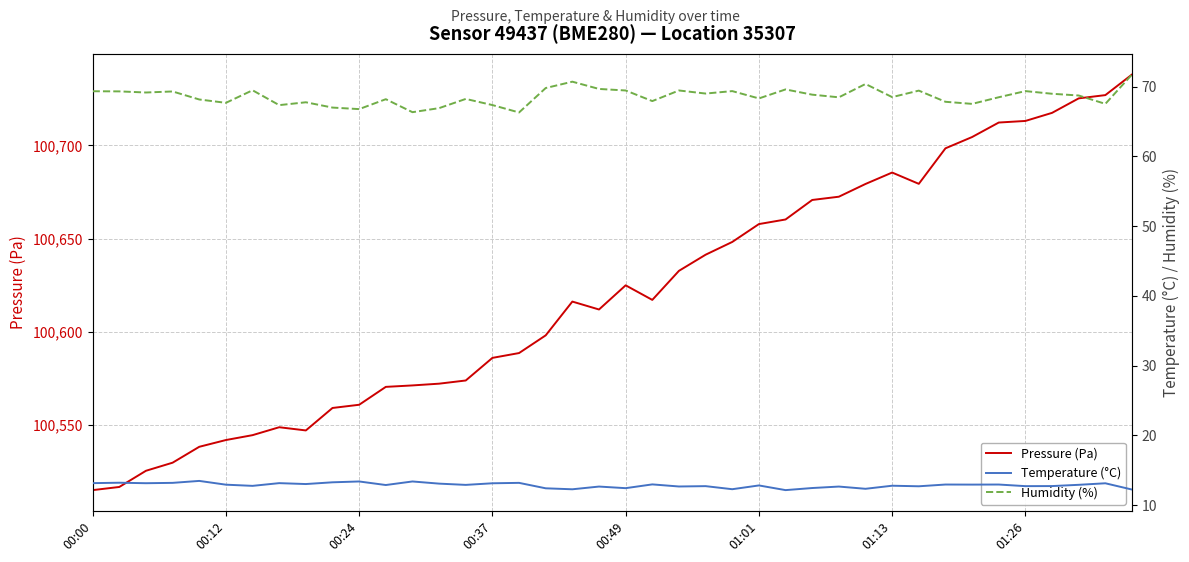

Which series has the largest total across all categories?

Pressure (Pa)